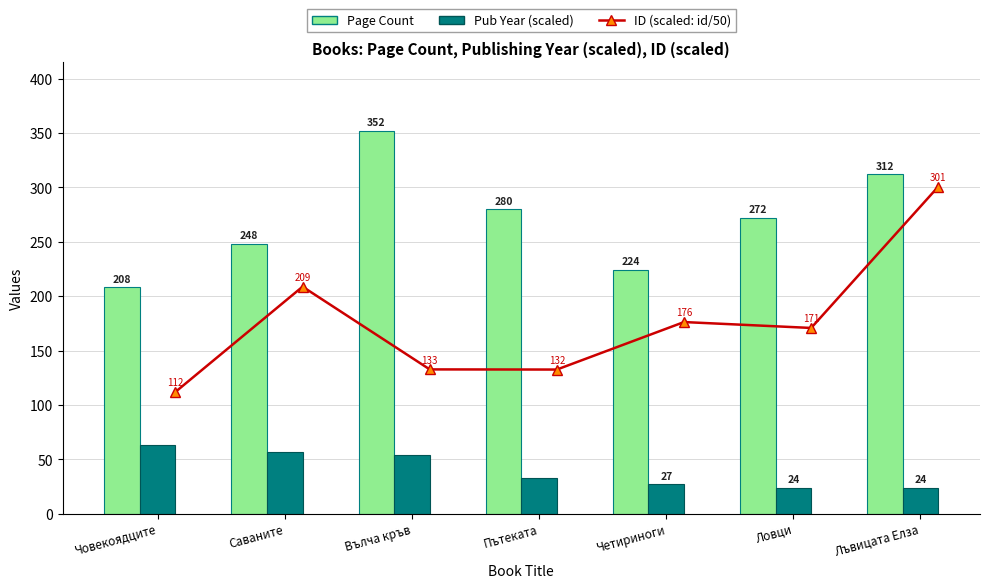

At which category does the chart reach its peak across all series?

Вълча кръв